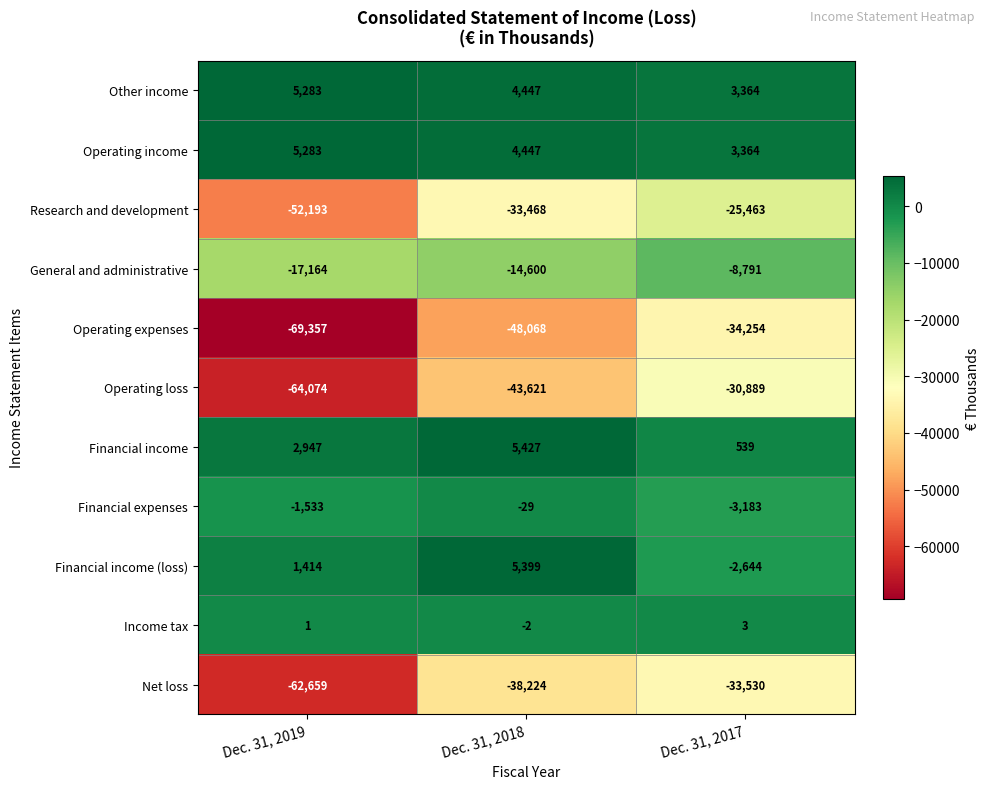

Is the value of Research and development at Dec. 31, 2018 greater than the value of Other income at Dec. 31, 2017?

No